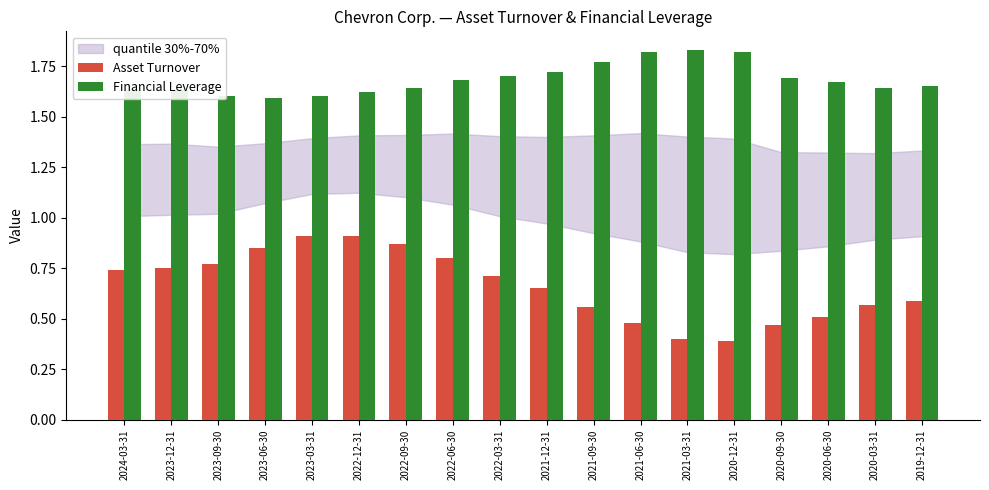

Are the bars horizontal?

No